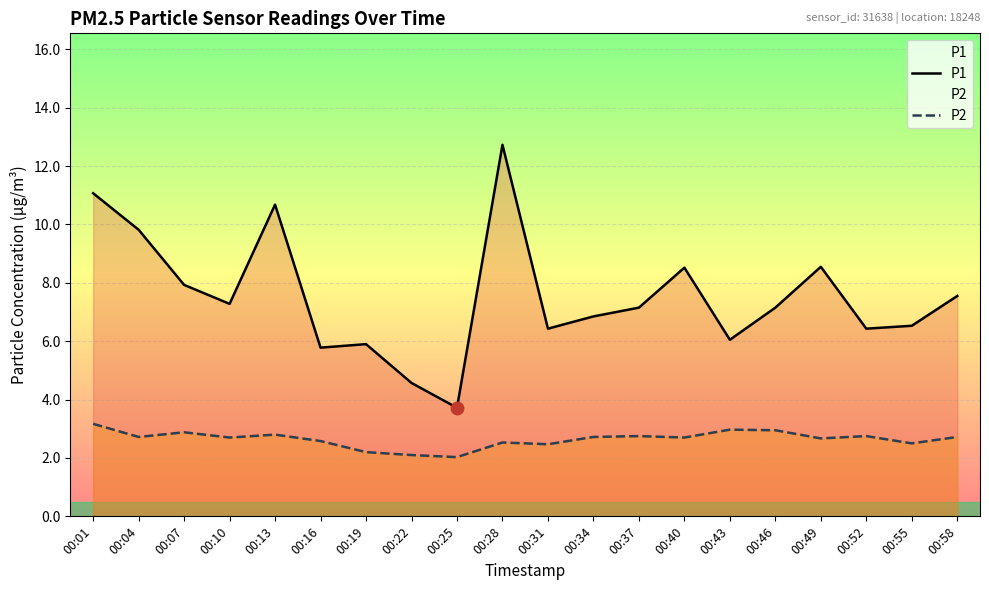

Reading left to right, extract all data points from this chart.

P1: 11.1	9.8	7.9	7.3	10.7	5.8	5.9	4.6	3.7	12.7	6.4	6.8	7.2	8.5	6.0	7.2	8.6	6.4	6.5	7.5
P2: 3.2	2.7	2.9	2.7	2.8	2.6	2.2	2.1	2.0	2.5	2.5	2.7	2.8	2.7	3.0	3.0	2.7	2.8	2.5	2.7